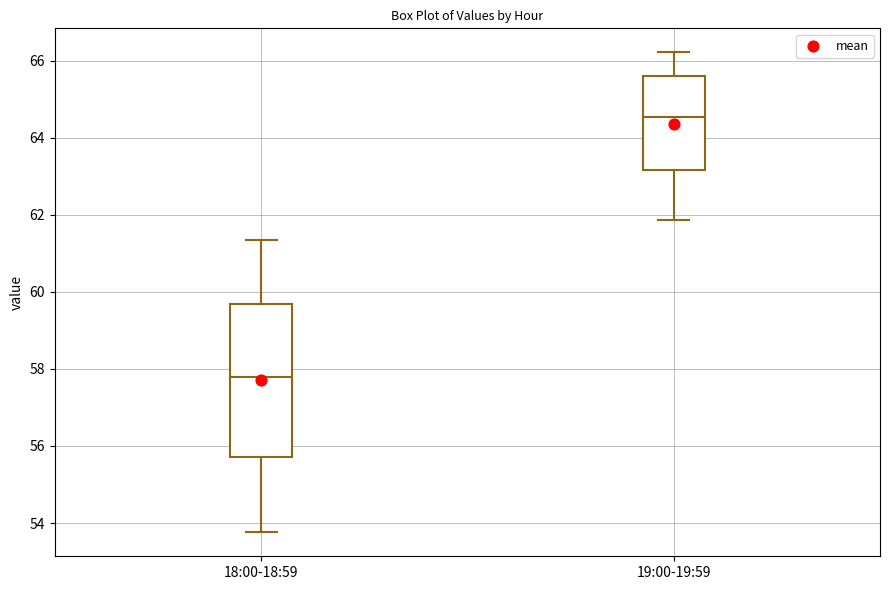

Which box has the lowest median line?

18:00-18:59